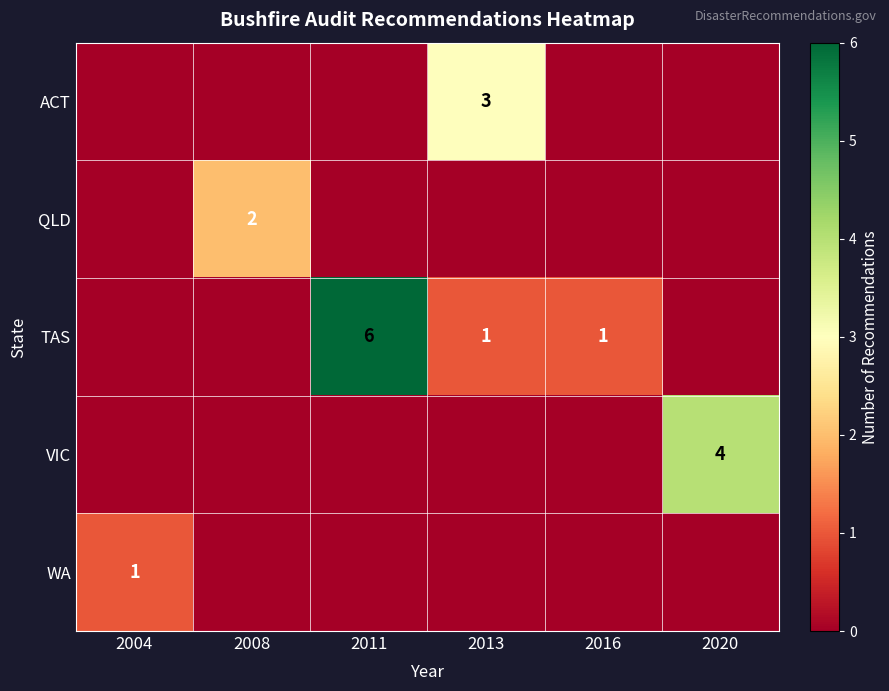

Is it true that TAS equals 1 at 2013?

True